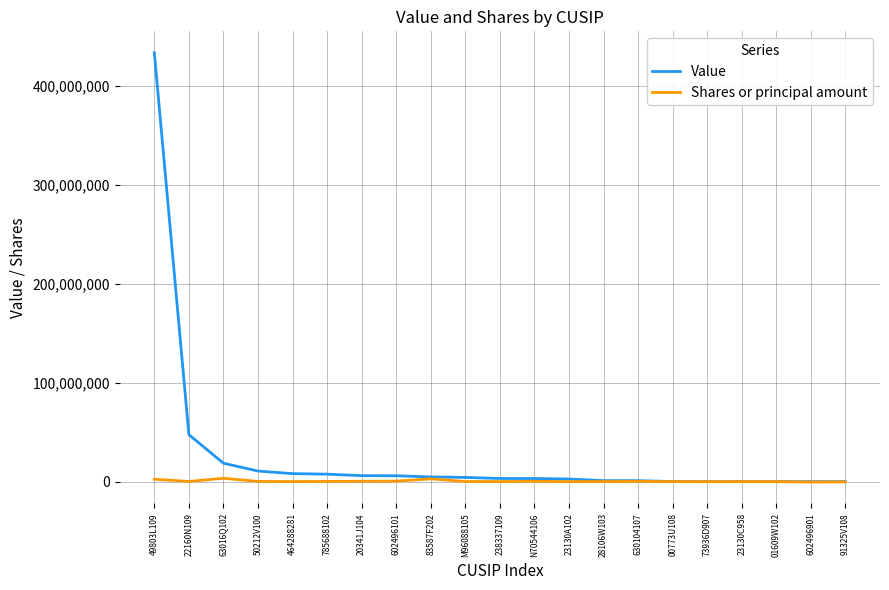

List the series in order of their overall mean, lowest first.

Shares or principal amount, Value